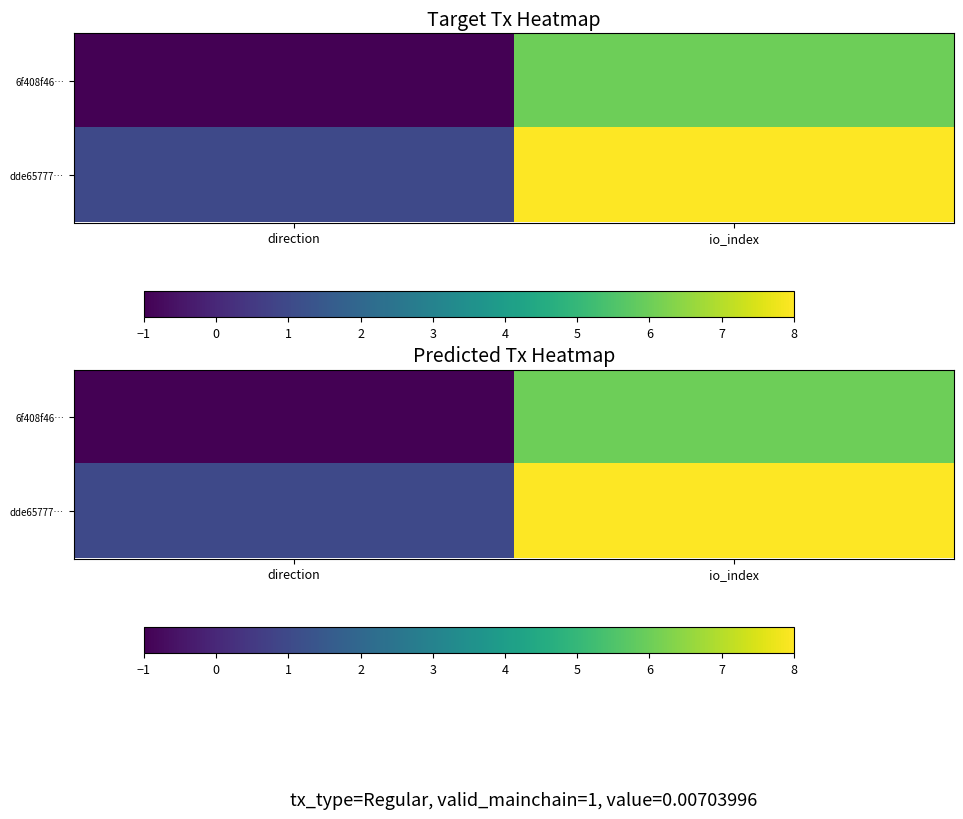

What is the total value across all series at io_index?

14